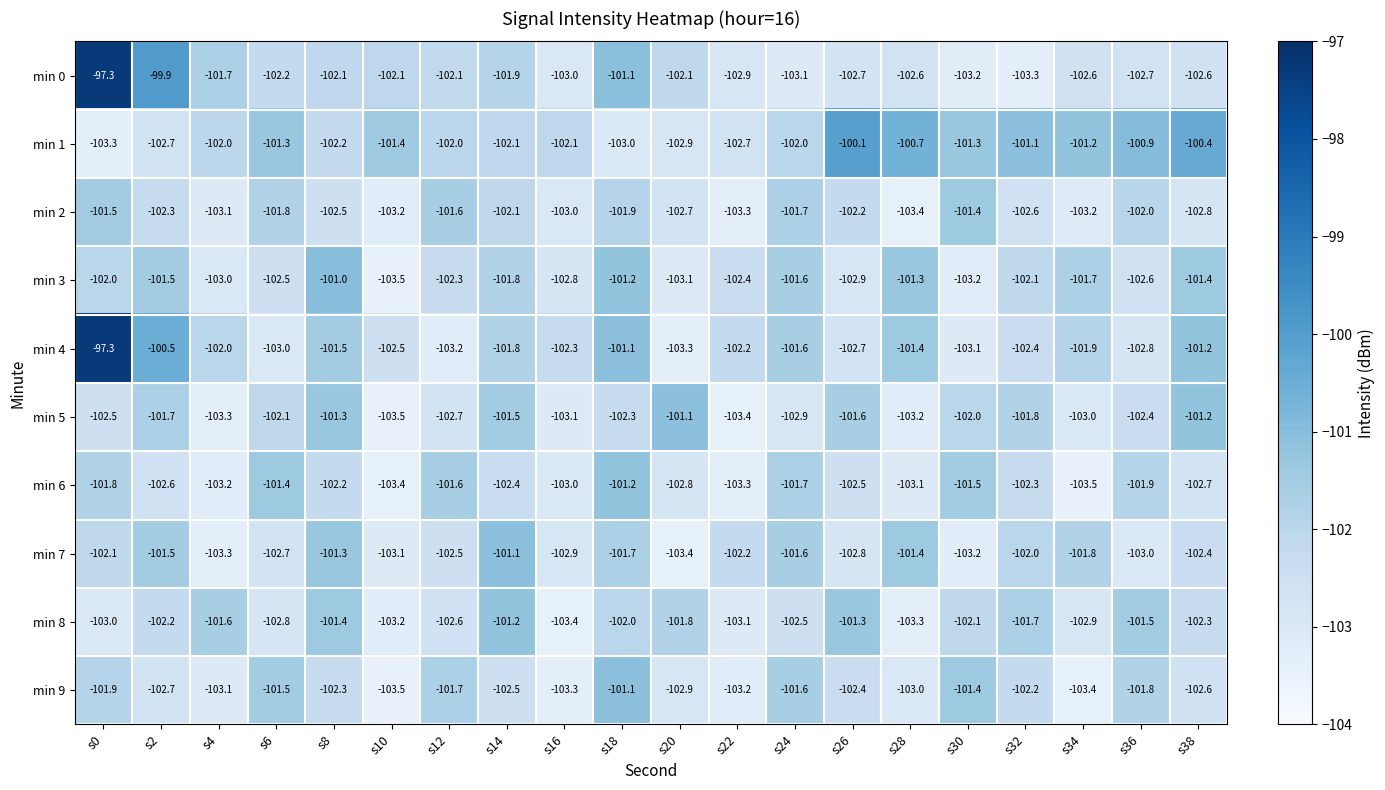

What is the sum of all min 4 values?

-2037.8